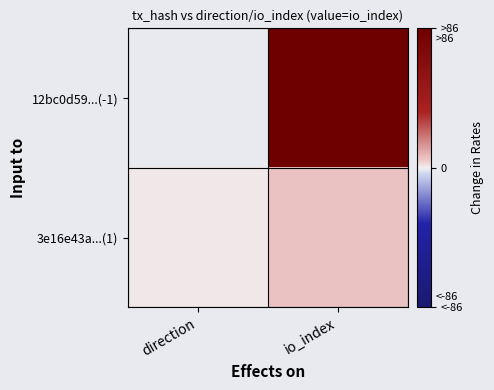

Which series has the widest spread of values?

12bc0d59...(-1)